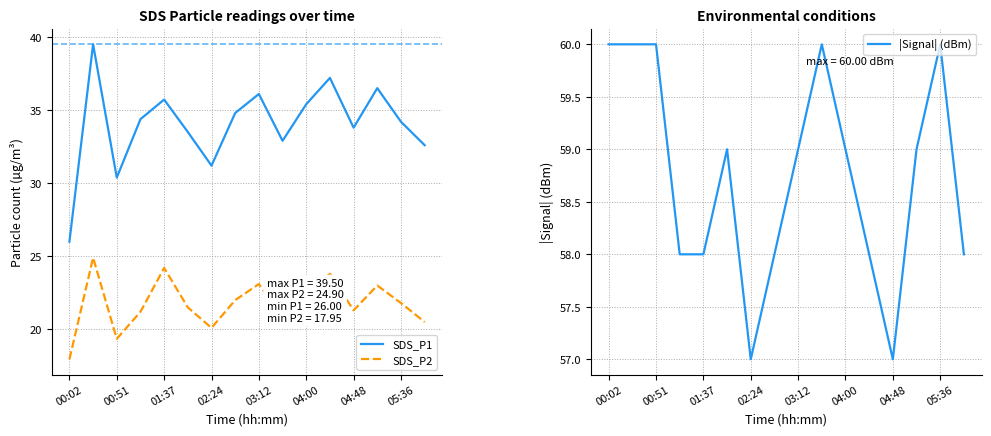

Reading left to right, what are all the values shown in this chart?

SDS_P1: 26.0	39.5	30.4	34.4	35.7	33.5	31.2	34.8	36.1	32.9	35.4	37.2	33.8	36.5	34.2	32.6
SDS_P2: 17.9	24.9	19.4	21.2	24.2	21.5	20.1	22.0	23.1	20.8	22.5	23.8	21.3	23.0	21.8	20.5
|Signal| (dBm): 60.0	60.0	60.0	58.0	58.0	59.0	57.0	58.0	59.0	60.0	59.0	58.0	57.0	59.0	60.0	58.0